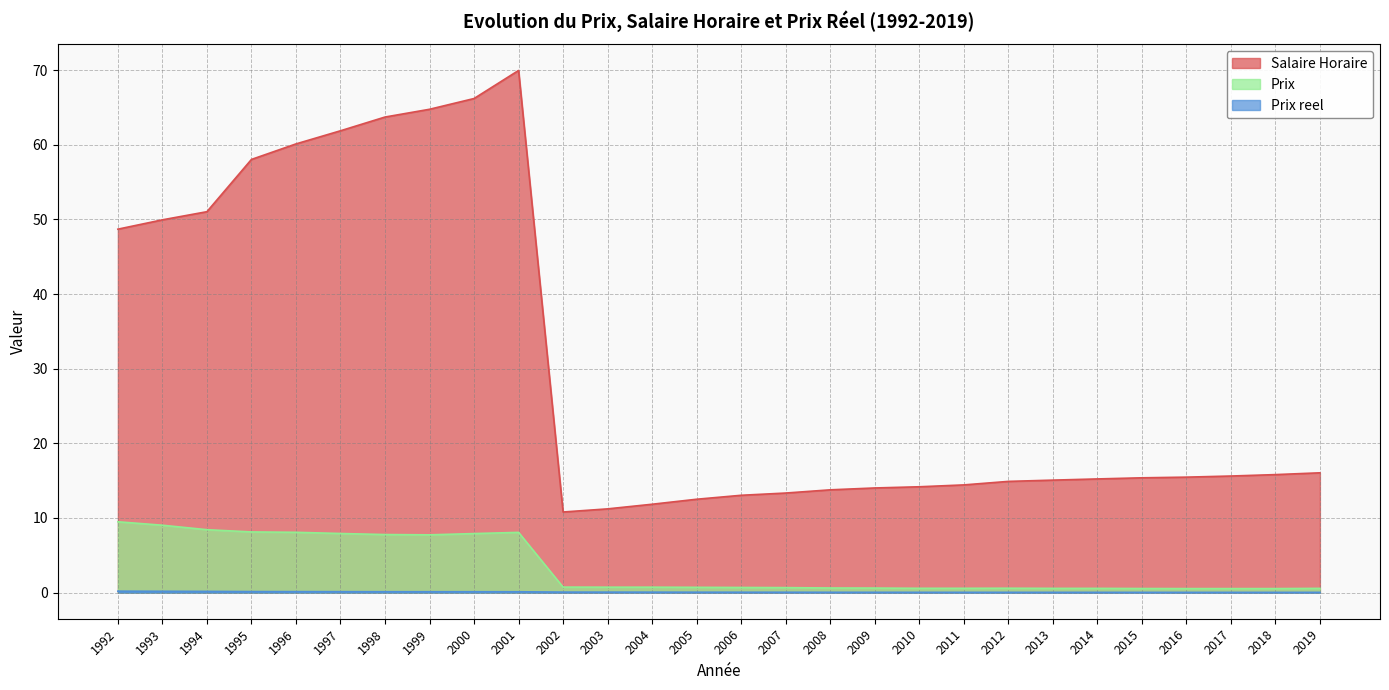

What is the difference between the second highest and minimum values in the Prix reel series?

0.1